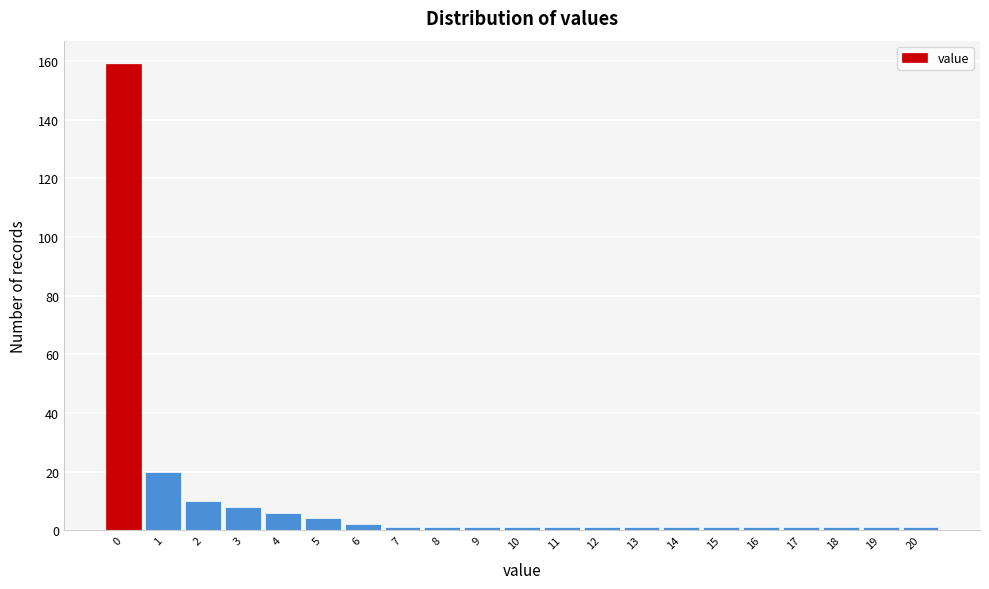

Reading left to right, list all the values displayed in this chart.

0=159	1=20	2=10	3=8	4=6	5=4	6=2	7=1	8=1	9=1	10=1	11=1	12=1	13=1	14=1	15=1	16=1	17=1	18=1	19=1	20=1